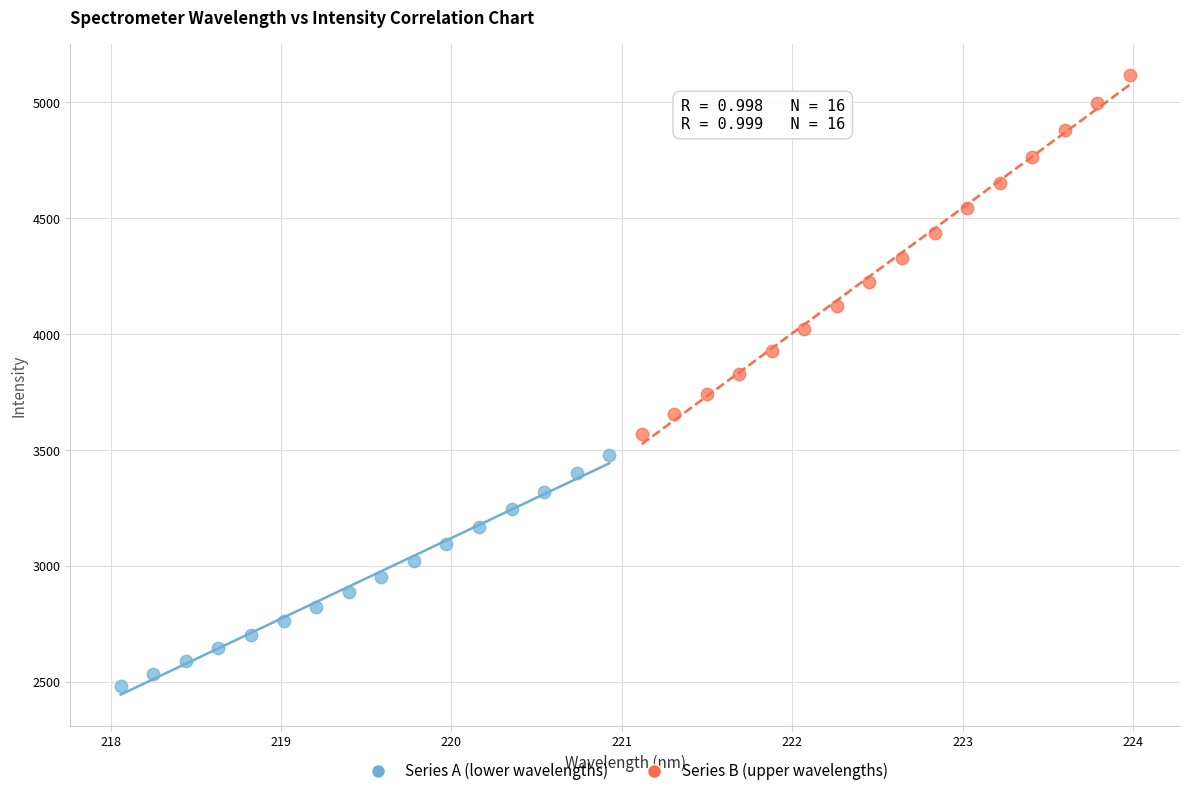

Which series has the widest spread of Y values?

Series B (upper wavelengths)